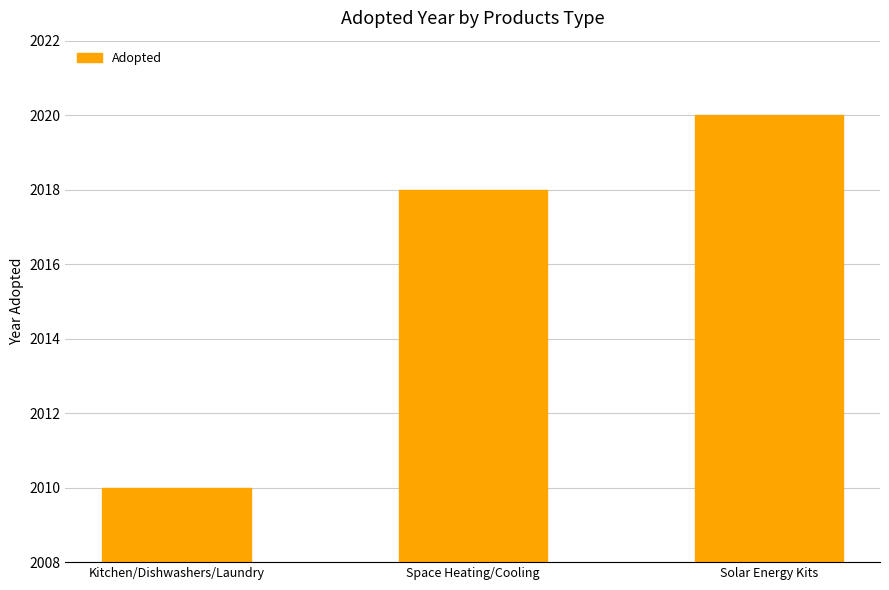

What position from the left is Solar Energy Kits?

3